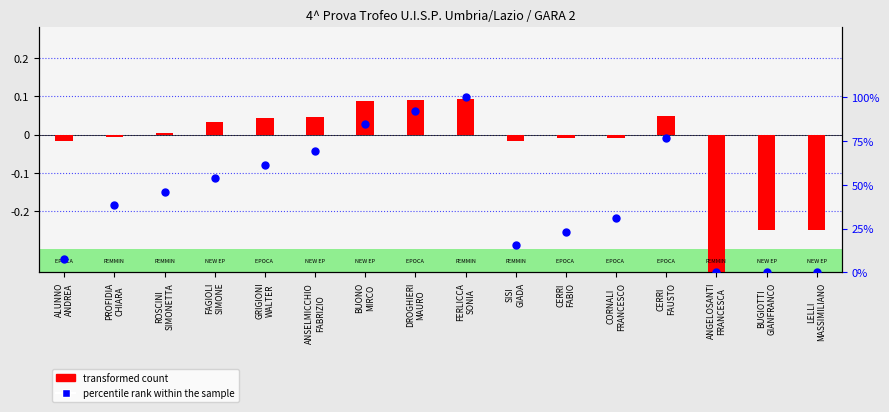

Which series reaches the maximum Y coordinate?

percentile rank within the sample